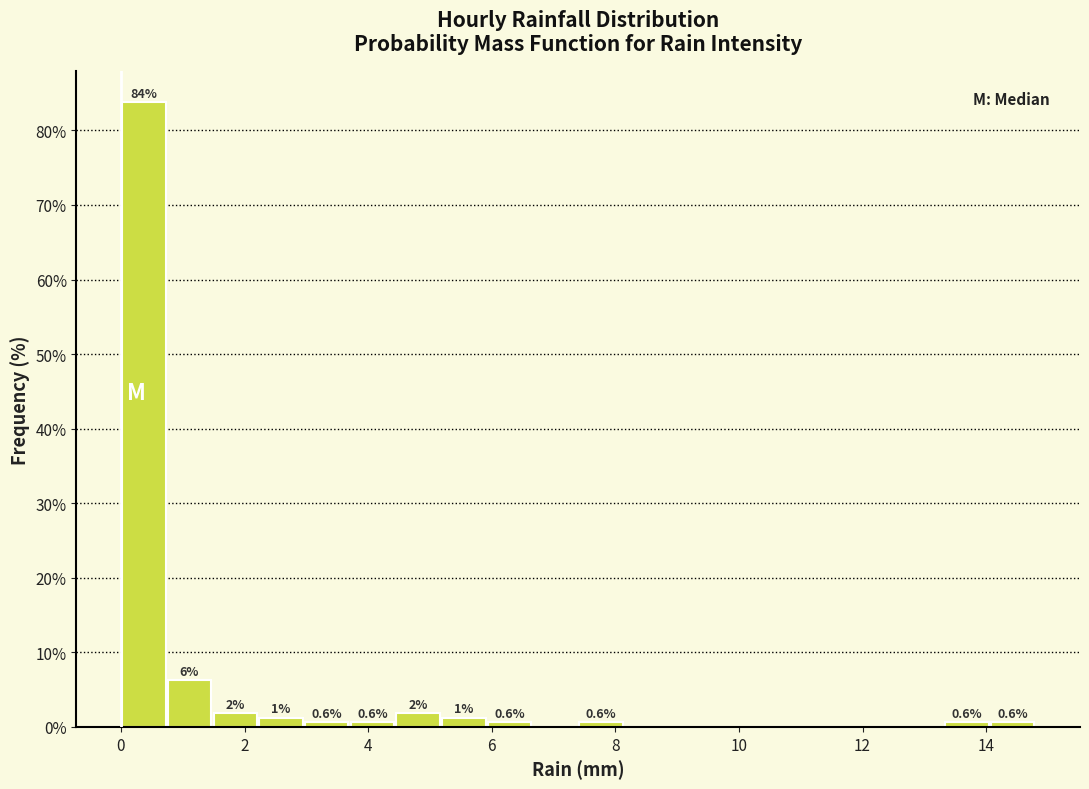

Around what value on the x-axis is the tallest bar? Give the approximate position of its centre, as read against the axis.

0.4